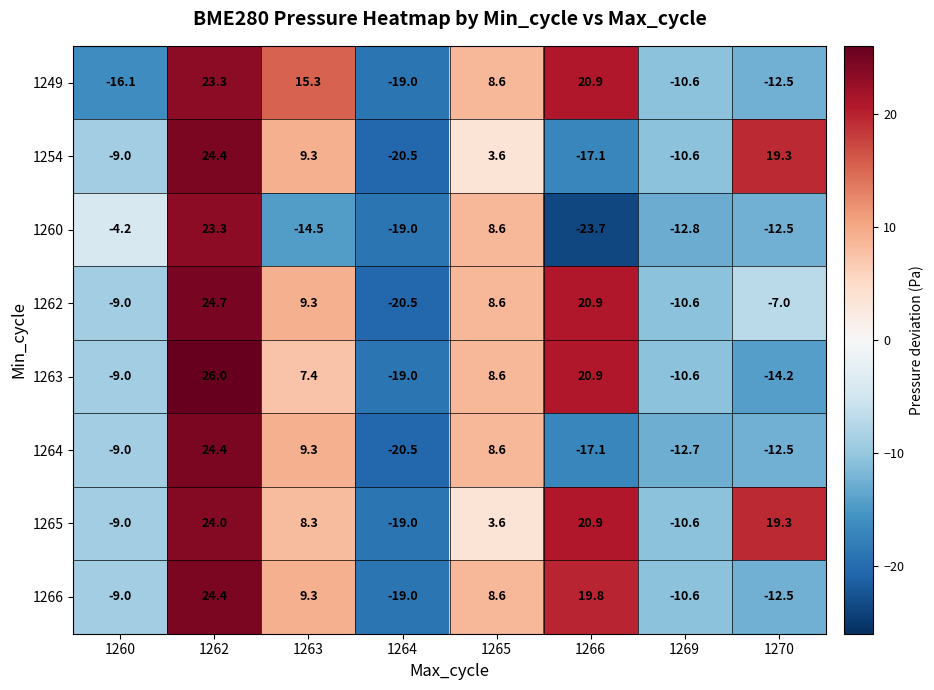

At which label does 1264 first exceed -9?

1262